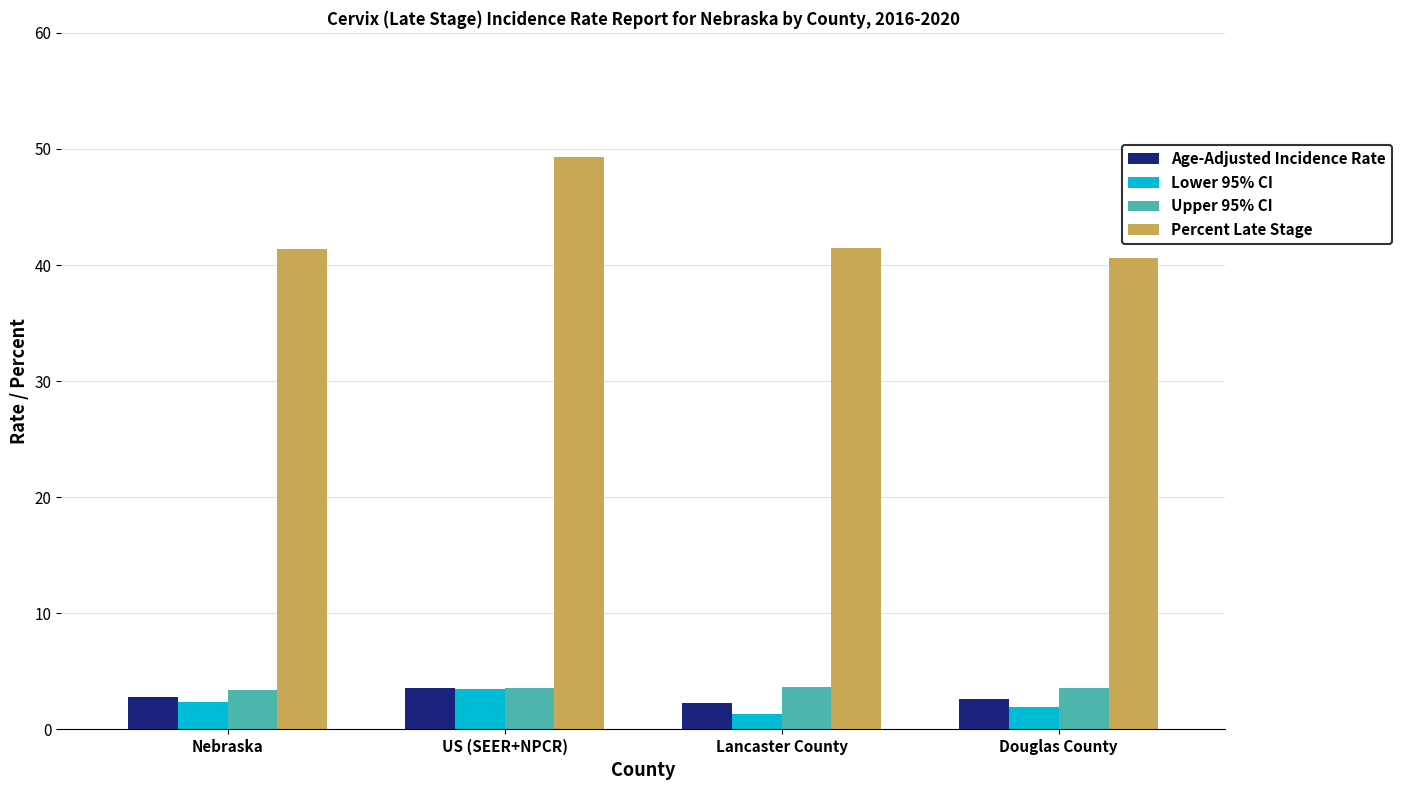

What is the difference between the Lower 95% CI values at Douglas County and Lancaster County?

0.6